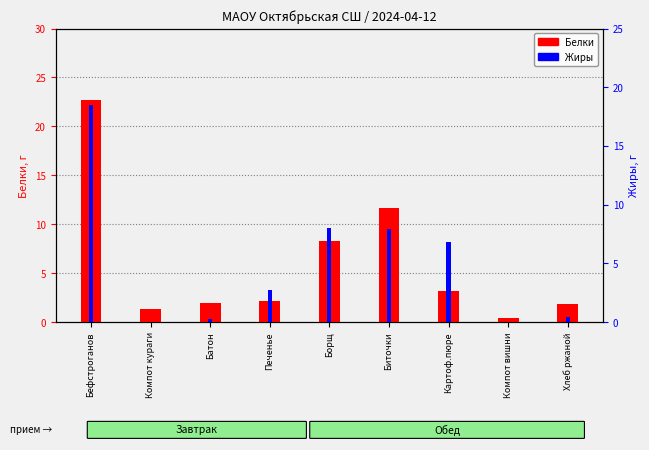

Between Батон and Компот кураги, which is larger?

Батон